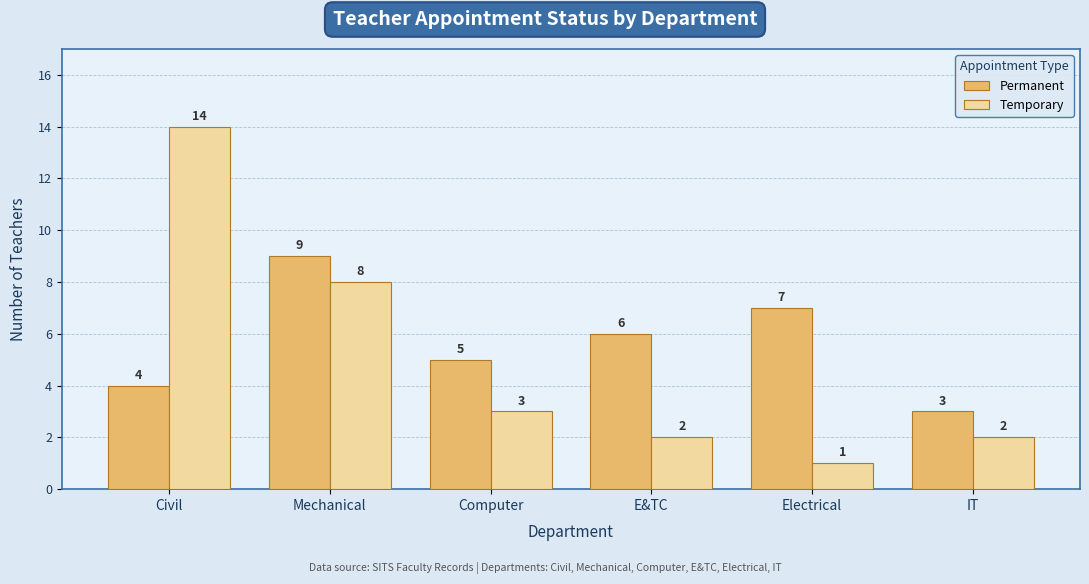

What position from the left is E&TC?

4